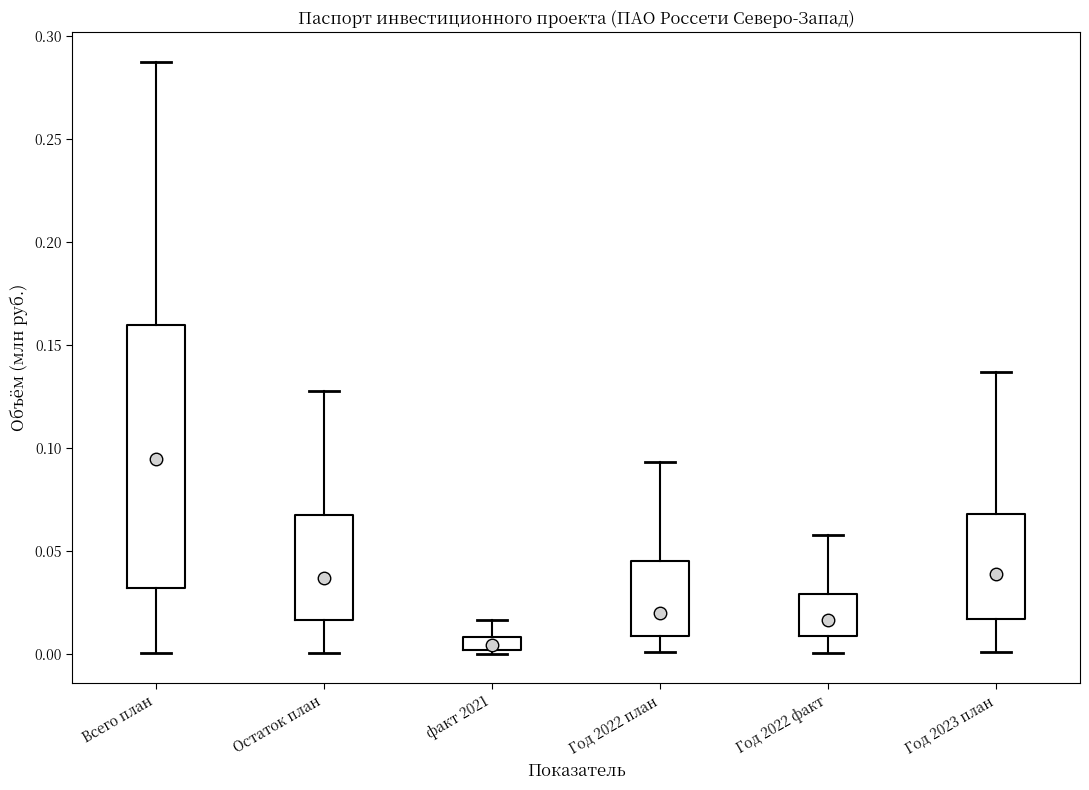

Which box is the tallest, from its lower edge to its upper edge?

Всего план